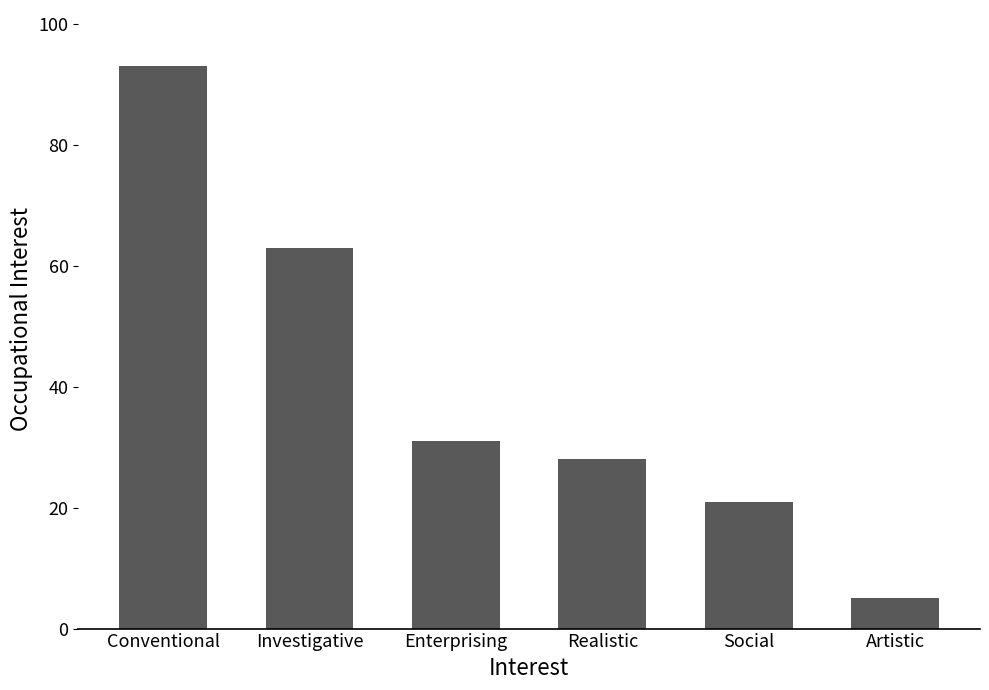

What value does the data have at Social?

21